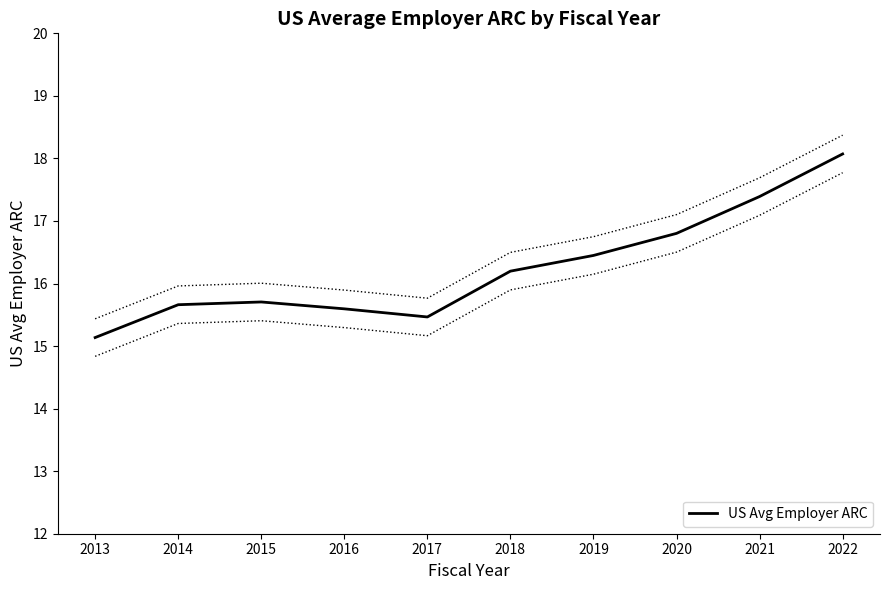

What is the difference between the values at 2020 and 2016?

1.2